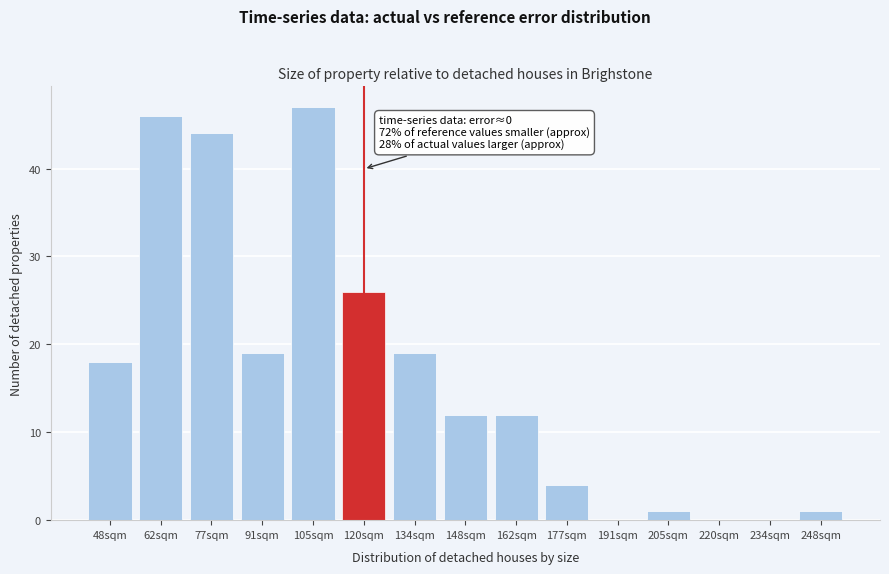

Reading left to right, transcribe all the data shown in this chart.

48sqm=18	62sqm=46	77sqm=44	91sqm=19	105sqm=47	120sqm=26	134sqm=19	148sqm=12	162sqm=12	177sqm=4	191sqm=0	205sqm=1	220sqm=0	234sqm=0	248sqm=1